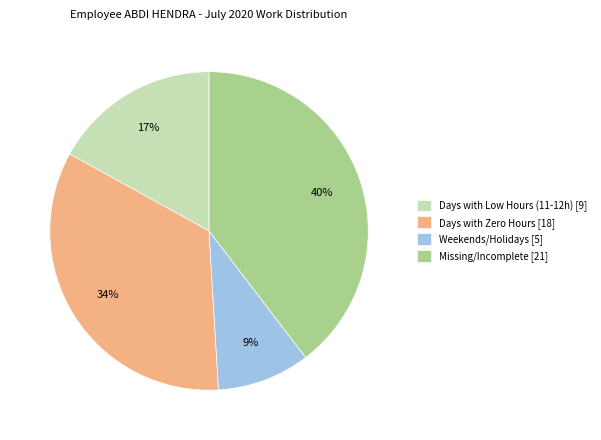

Does any single category account for the majority?

No